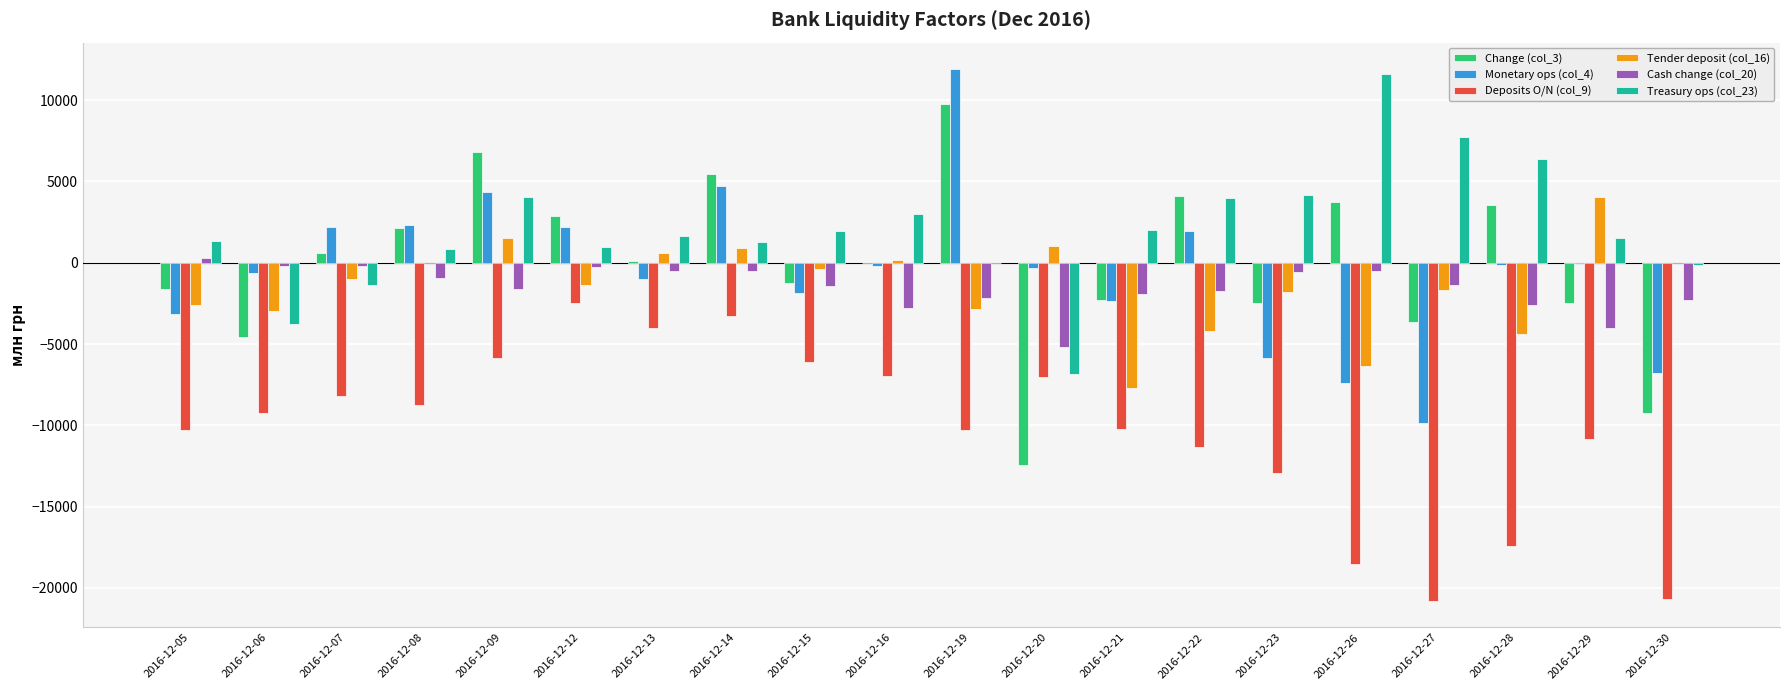

What is the average value of the Tender deposit (col_16) series?

-1453.0